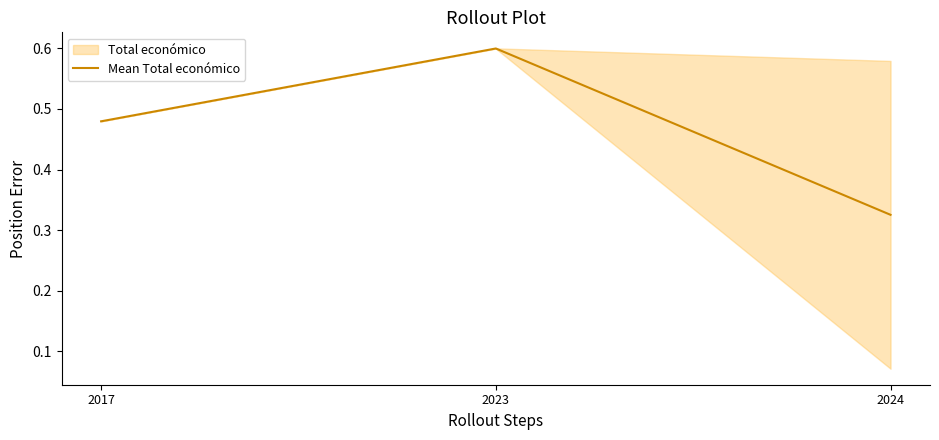

Count the values in the range 0 to 1.

3